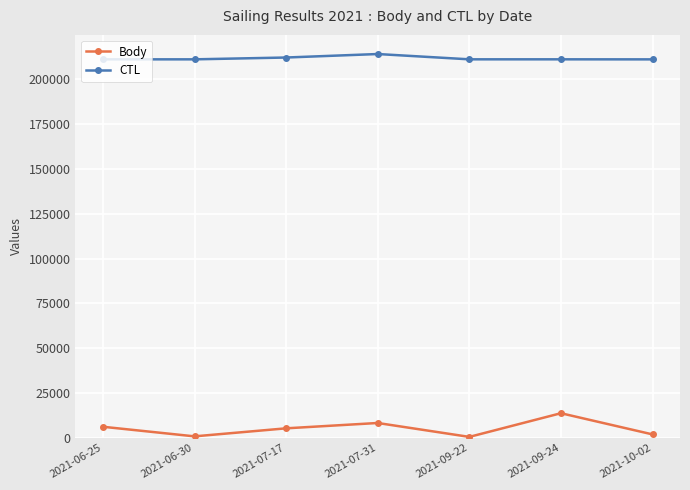

The value of Body at 2021-07-31 is 8257. True or false?

True